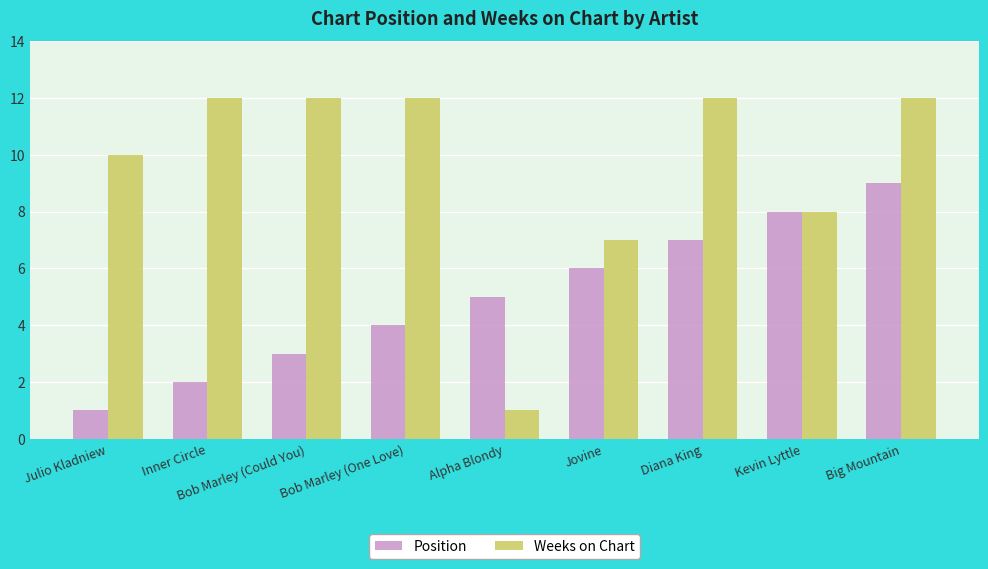

Rank the series by their maximum value, from highest to lowest.

Weeks on Chart, Position